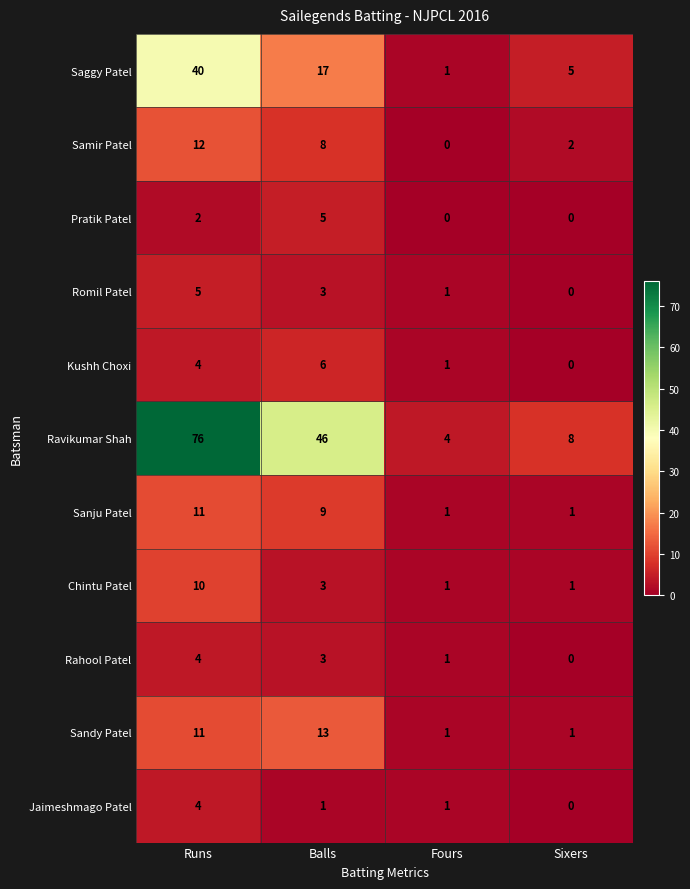

Which series has the largest range (max minus min)?

Ravikumar Shah